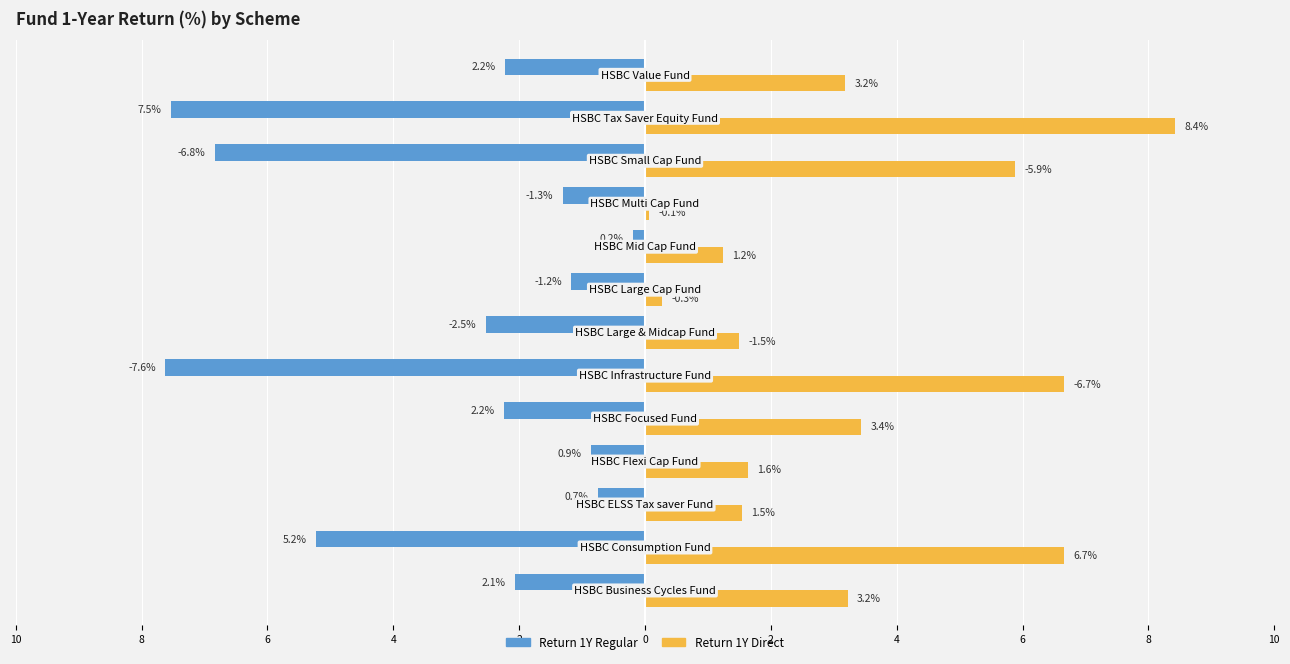

What are all the series names shown in the legend?

Return 1Y Regular, Return 1Y Direct